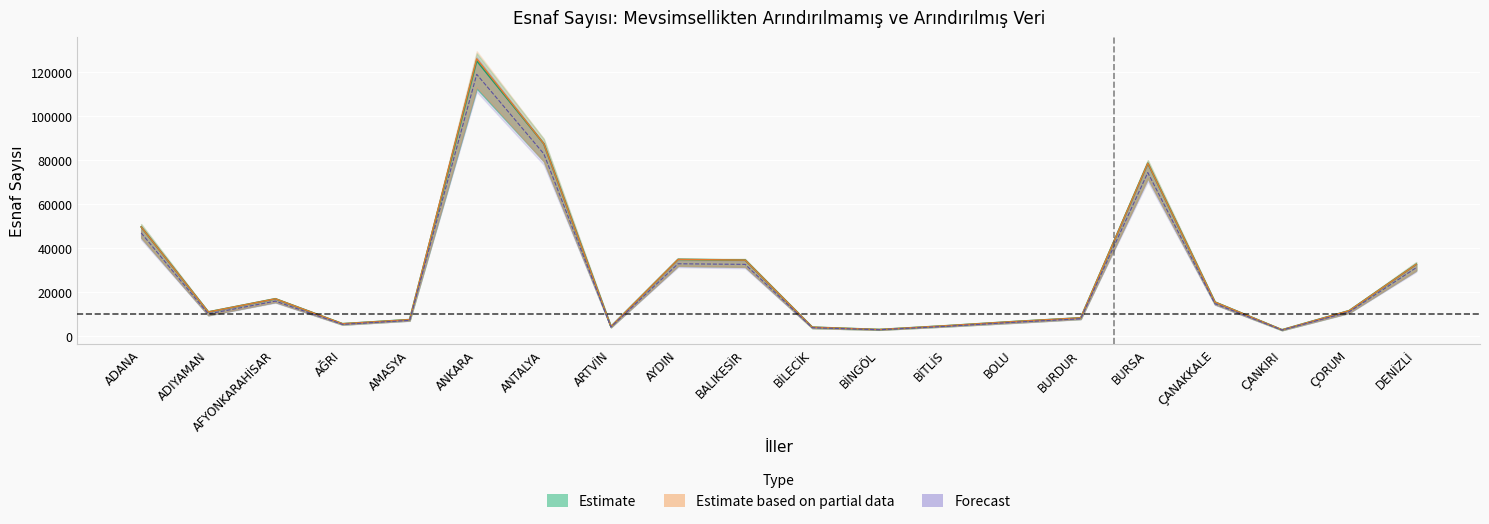

What is the average value of the Jan2017_unadj series?

27251.8